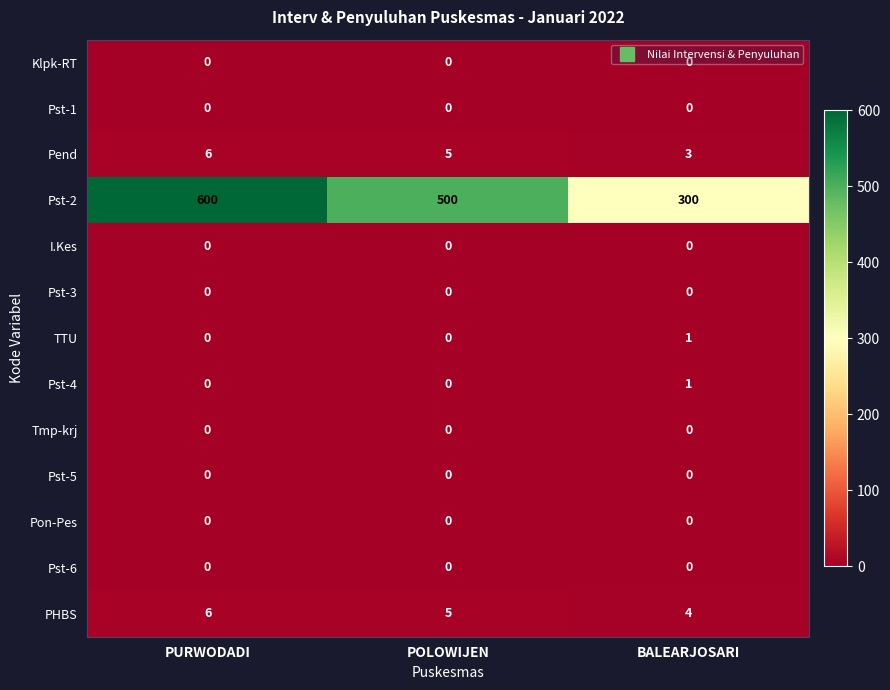

At how many categories does at least one series exceed 472?

2